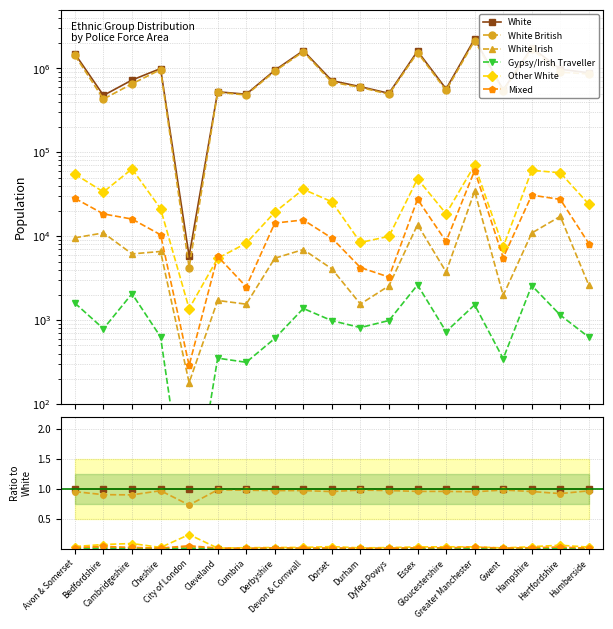

Rank the series by their maximum value, from lowest to highest.

Gypsy/Irish Traveller, White Irish, Mixed, Other White, White British, White